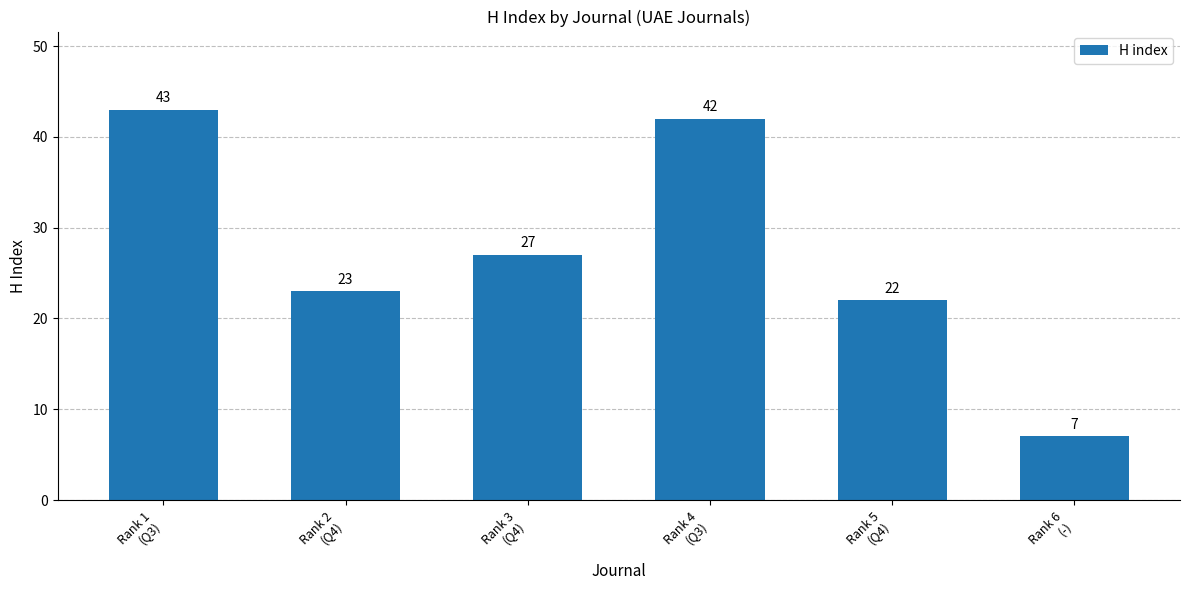

What is the value of the 2nd bar from the left?

23